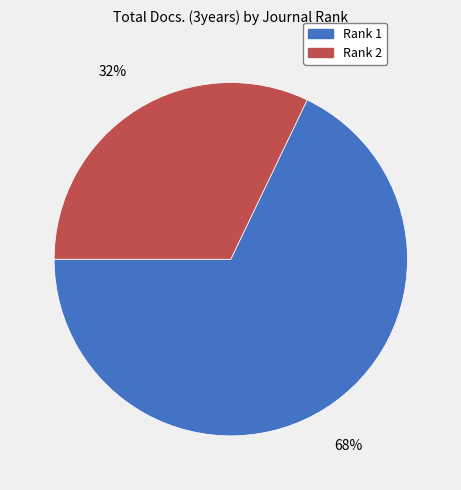

Approximately how many times larger is the value at Rank 2 compared to Rank 1?

0.5